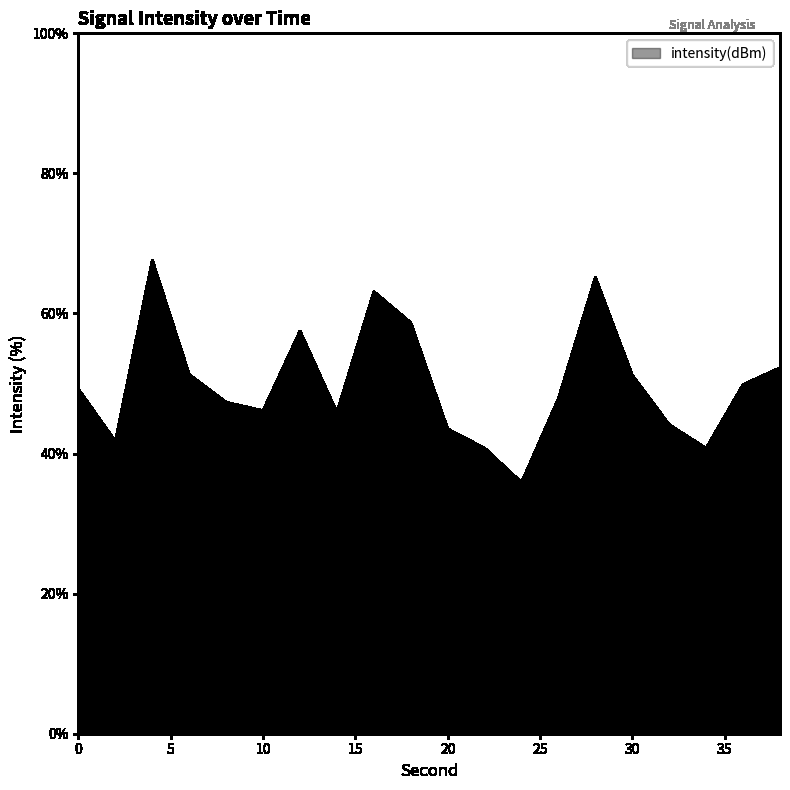

What is the greatest value displayed?

67.6